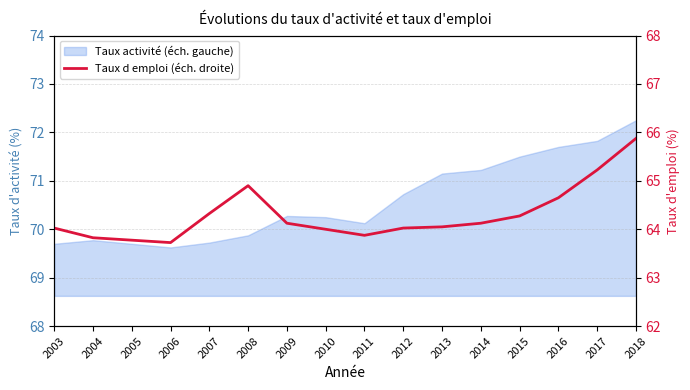

The chart shows a value of 64.0 at 2003. True or false?

True